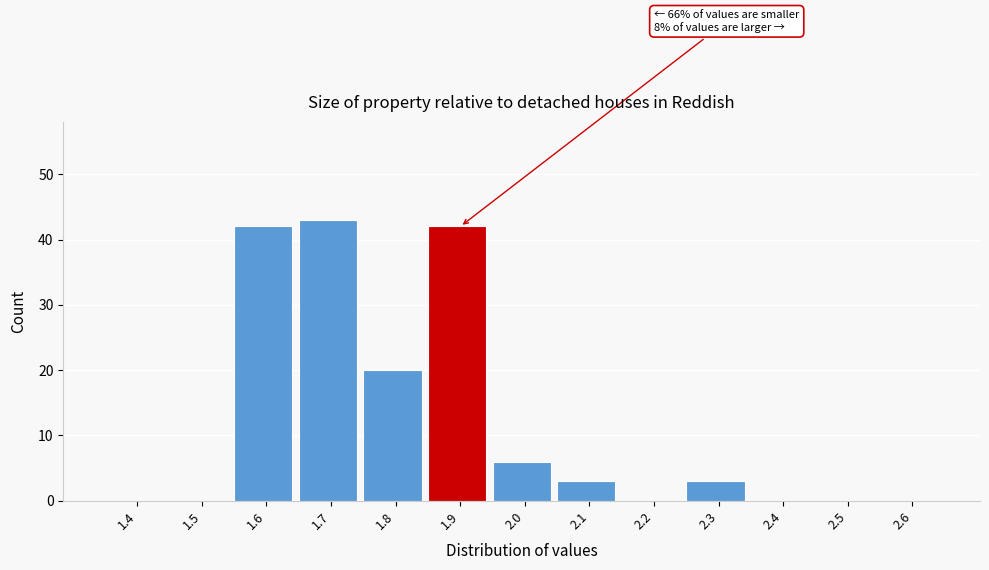

Reading left to right, what are all the values shown in this chart?

1.4=0	1.5=0	1.6=42	1.7=43	1.8=20	1.9=42	2.0=6	2.1=3	2.2=0	2.3=3	2.4=0	2.5=0	2.6=0